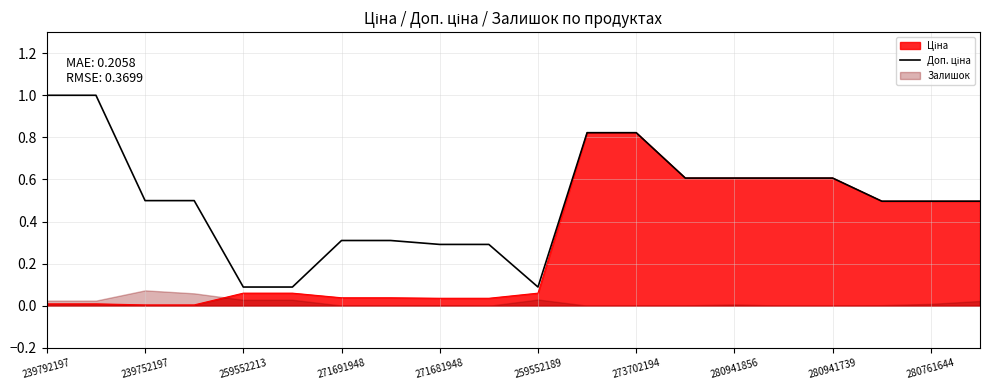

At which category does the chart reach its peak across all series?

239792197